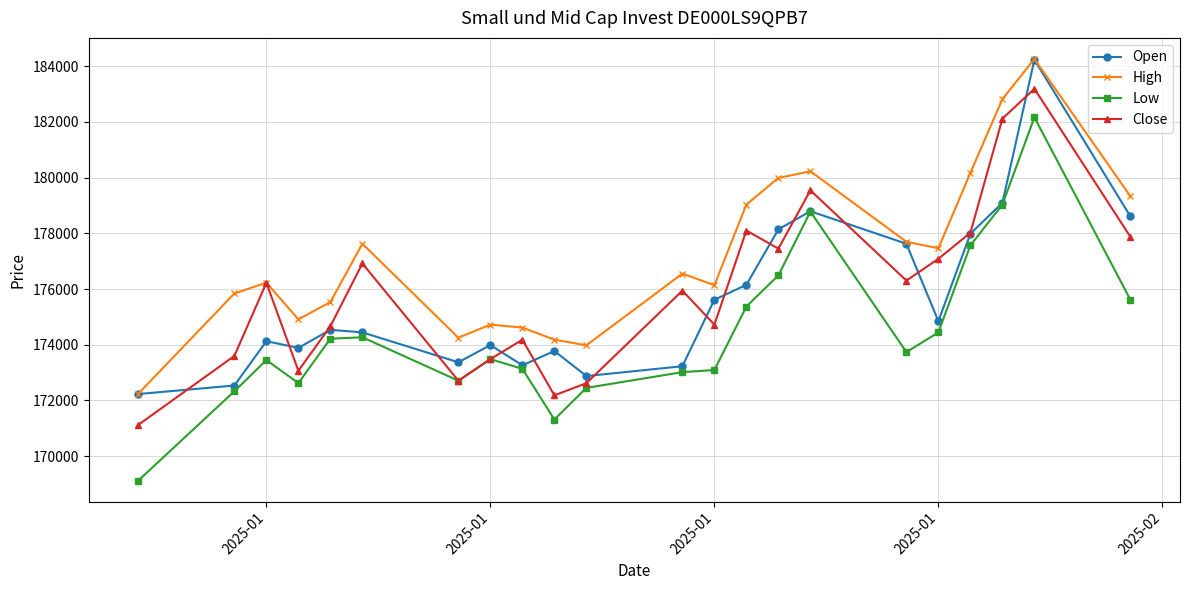

True or false: Open has more than 2 interior local peaks.

True